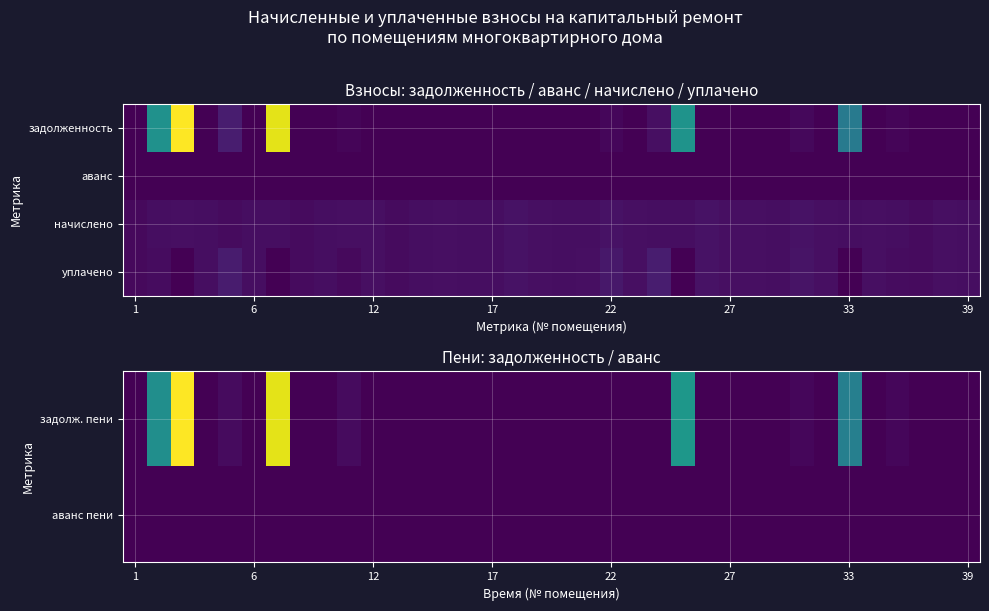

At how many categories does at least one series exceed 27609?

2